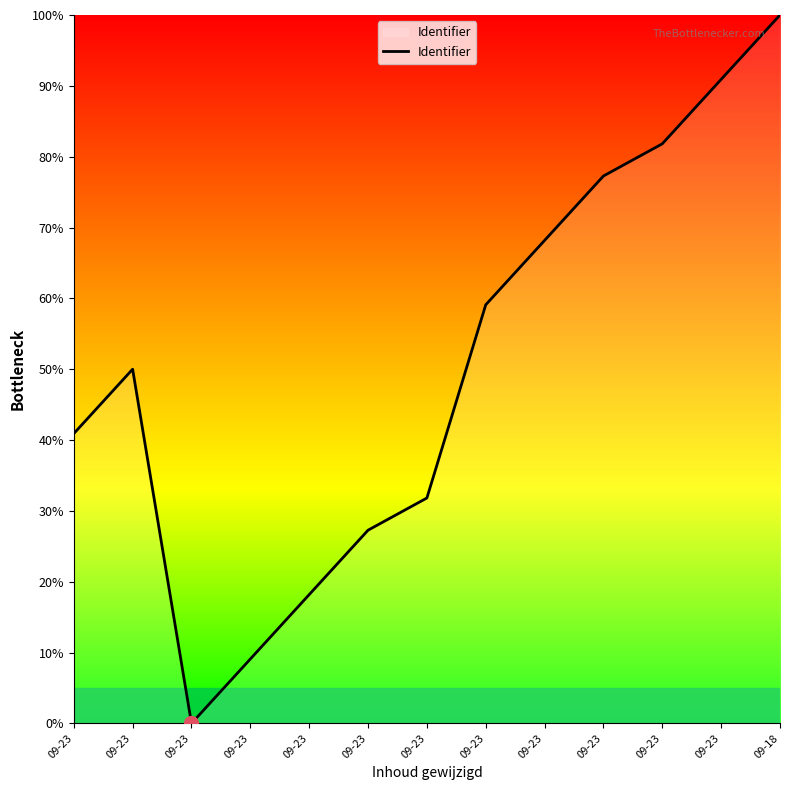

How many lines are shown in the chart?

1